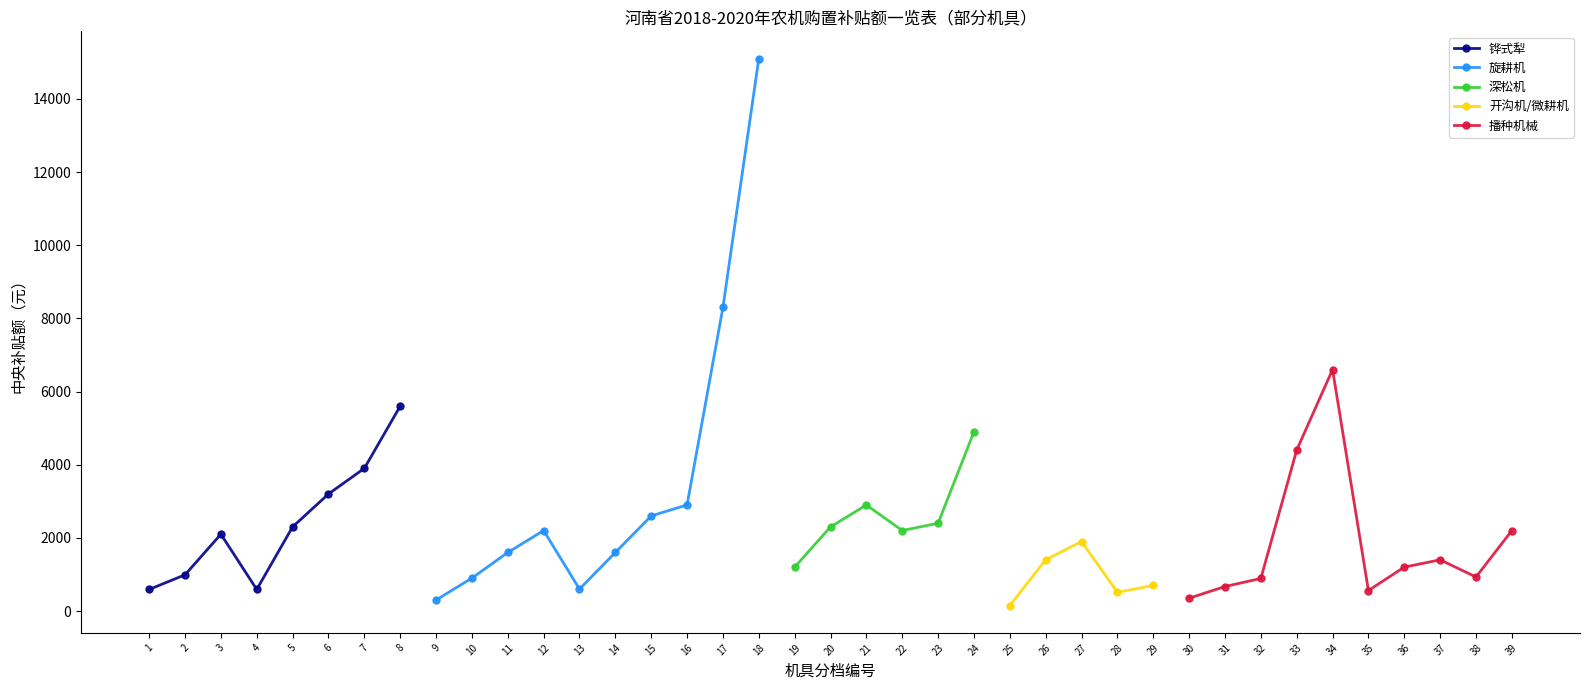

How many interior local valleys does the 铧式犁 series have?

1